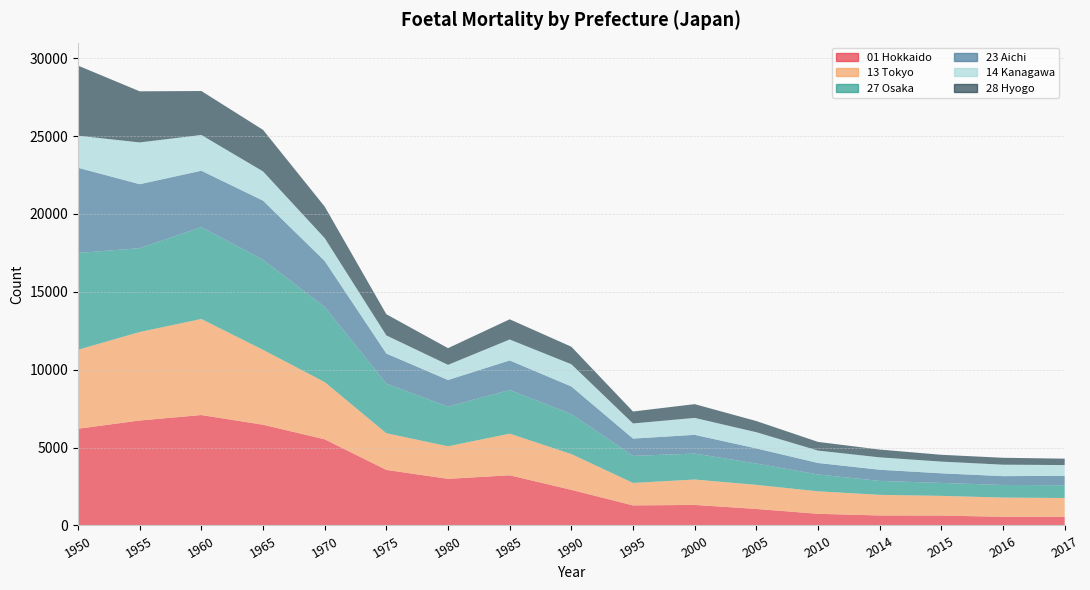

Reading left to right, extract all data points from this chart.

01 Hokkaido: 1950=6210	1955=6739	1960=7090	1965=6467	1970=5532	1975=3568	1980=2993	1985=3222	1990=2288	1995=1287	2000=1319	2005=1060	2010=748	2014=641	2015=637	2016=556	2017=561
13 Tokyo: 1950=5070	1955=5681	1960=6166	1965=4809	1970=3673	1975=2353	1980=2090	1985=2672	1990=2295	1995=1444	2000=1631	2005=1546	2010=1444	2014=1325	2015=1263	2016=1234	2017=1203
27 Osaka: 1950=6214	1955=5382	1960=5899	1965=5784	1970=4820	1975=3184	1980=2545	1985=2807	1990=2570	1995=1736	2000=1665	2005=1370	2010=1083	2014=895	2015=830	2016=810	2017=818
23 Aichi: 1950=5471	1955=4108	1960=3619	1965=3794	1970=2957	1975=1932	1980=1712	1985=1895	1990=1772	1995=1110	2000=1204	2005=971	2010=737	2014=717	2015=618	2016=567	2017=604
14 Kanagawa: 1950=2059	1955=2681	1960=2296	1965=1878	1970=1468	1975=1165	1980=972	1985=1344	1990=1426	1995=971	2000=1087	2005=1039	2010=795	2014=795	2015=752	2016=736	2017=692
28 Hyogo: 1950=4499	1955=3282	1960=2822	1965=2667	1970=2023	1975=1359	1980=1072	1985=1296	1990=1125	1995=768	2000=883	2005=717	2010=558	2014=500	2015=437	2016=442	2017=411